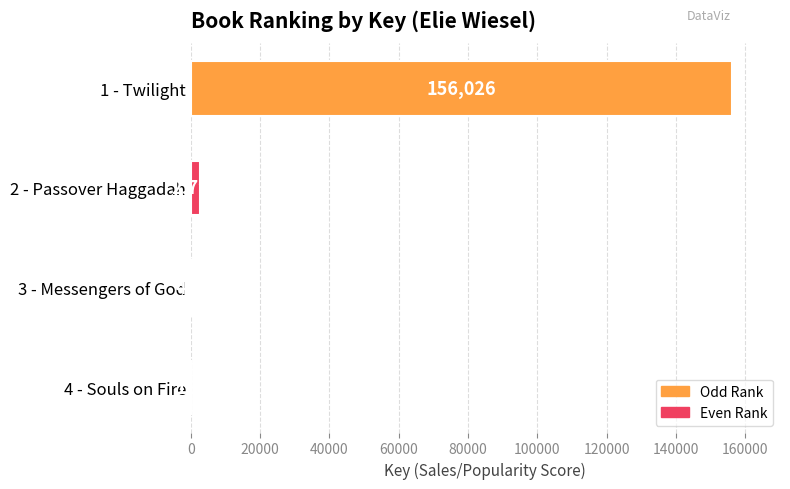

Reading bottom to top, transcribe all the data shown in this chart.

4 - Souls on Fire=189	3 - Messengers of God=462	2 - Passover Haggadah=2797	1 - Twilight=156026